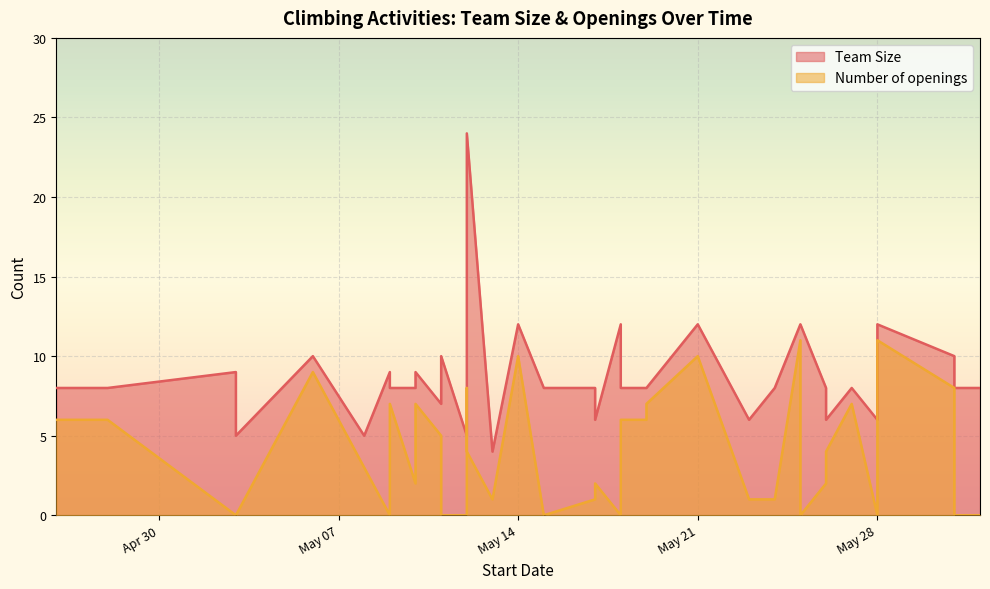

At which category does the chart reach its peak across all series?

2024-05-12